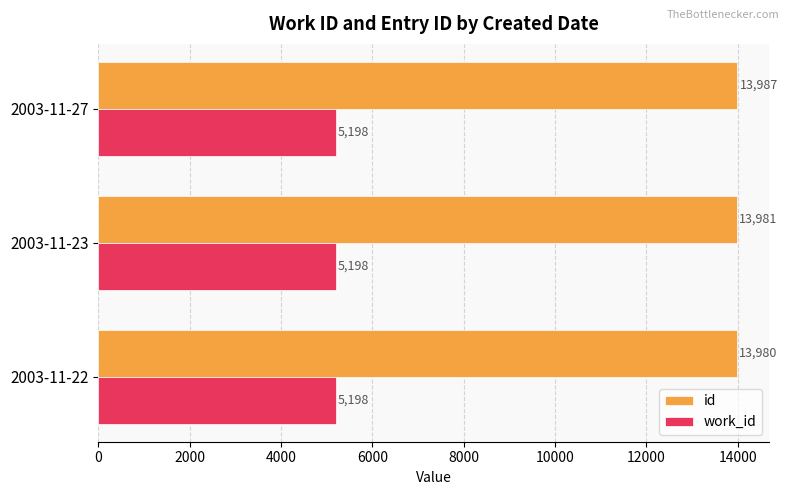

Where is id nearest to the value 13983?

2003-11-23